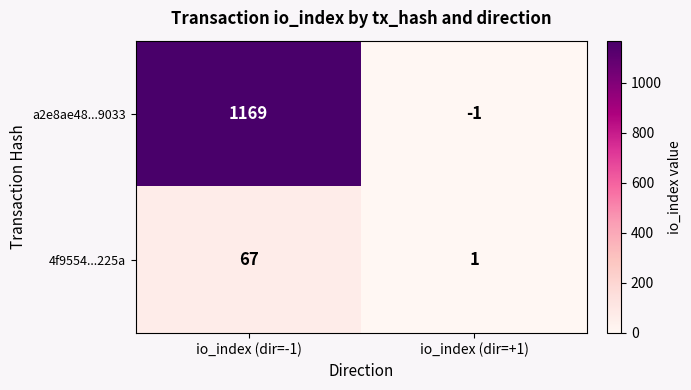

Rank the categories by a2e8ae48...9033 value from highest to lowest.

io_index (dir=-1), io_index (dir=+1)